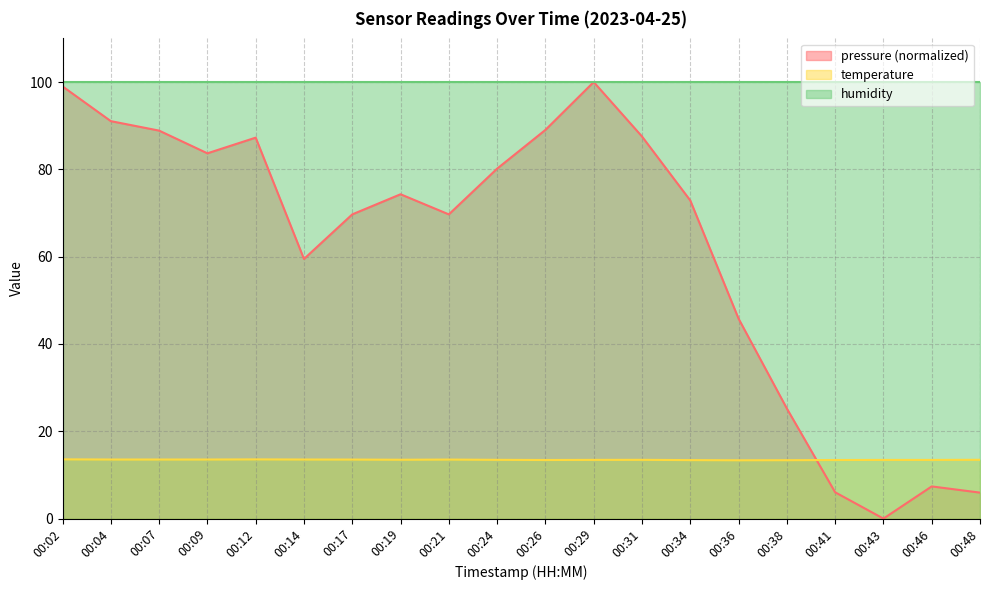

What is the difference between the second highest and minimum values in the pressure series?

99.0